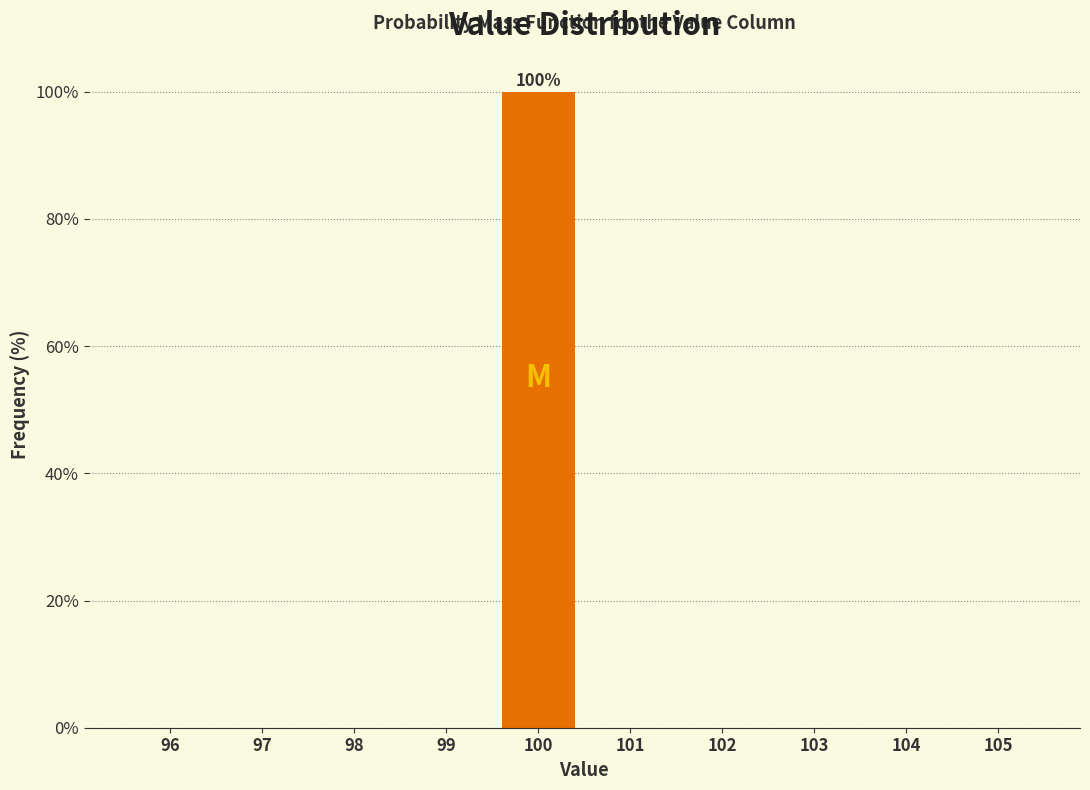

Over which range of the x-axis is the bar tallest?

99.5 to 100.5